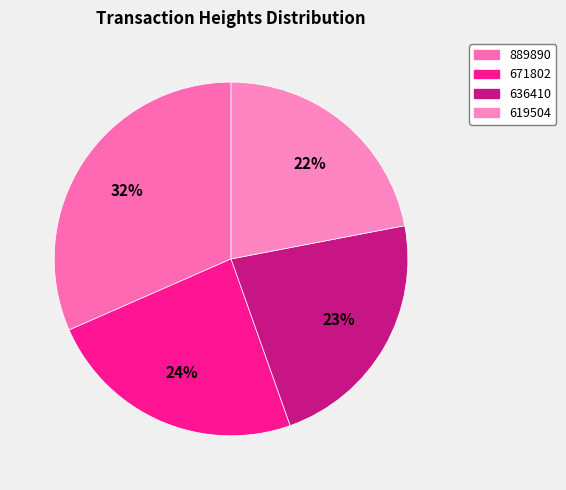

To the nearest percent, what is the difference between the 636410 and 671802 slice percentages?

1%